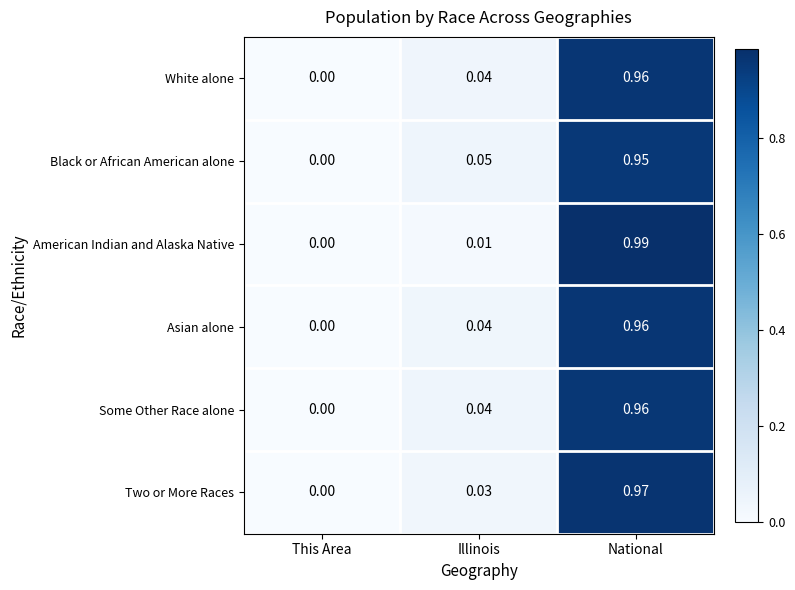

Where is Black or African American alone nearest to the value 0?

This Area